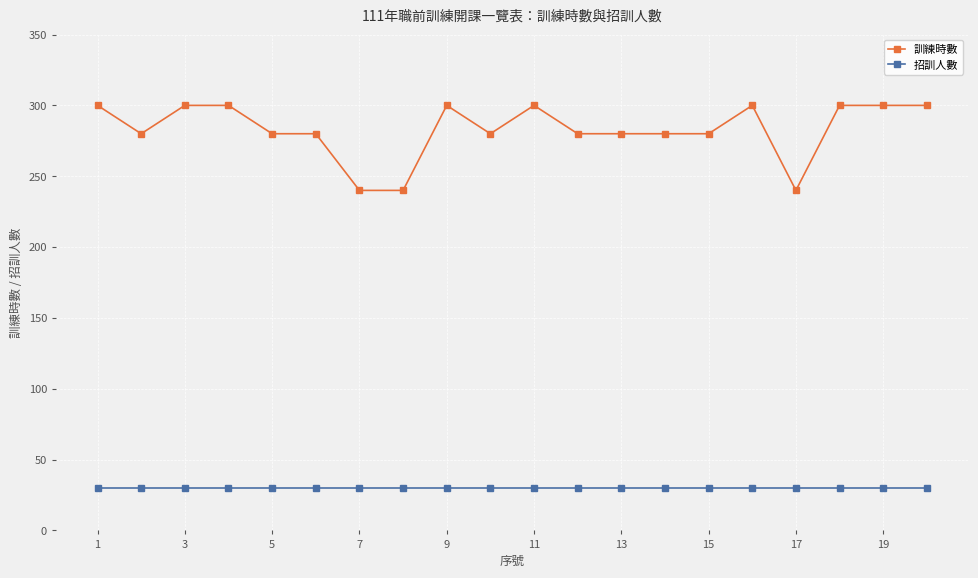

What is the average value of the 招訓人數 series?

30